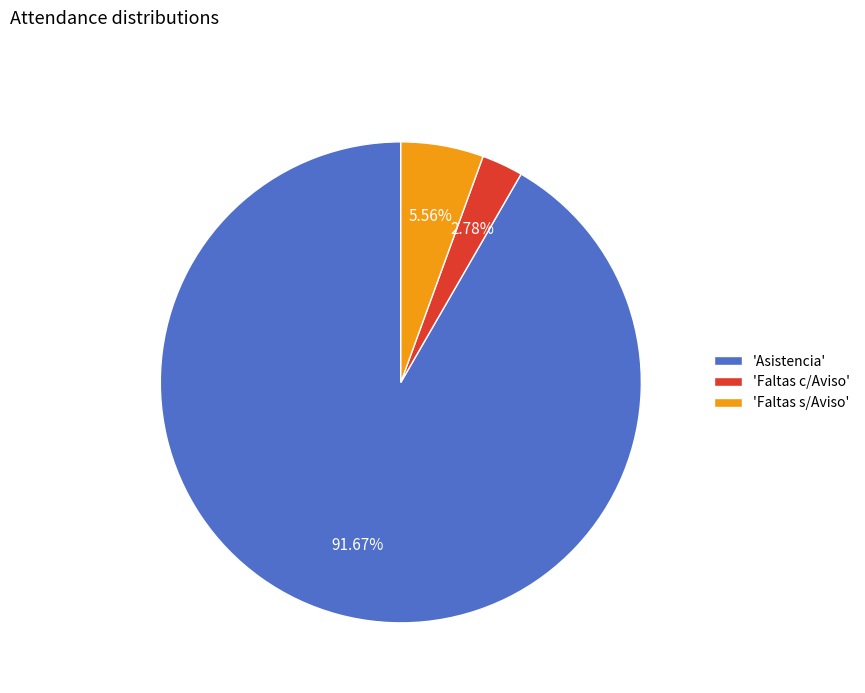

Rank the categories by value from highest to lowest.

'Asistencia', 'Faltas s/Aviso', 'Faltas c/Aviso'